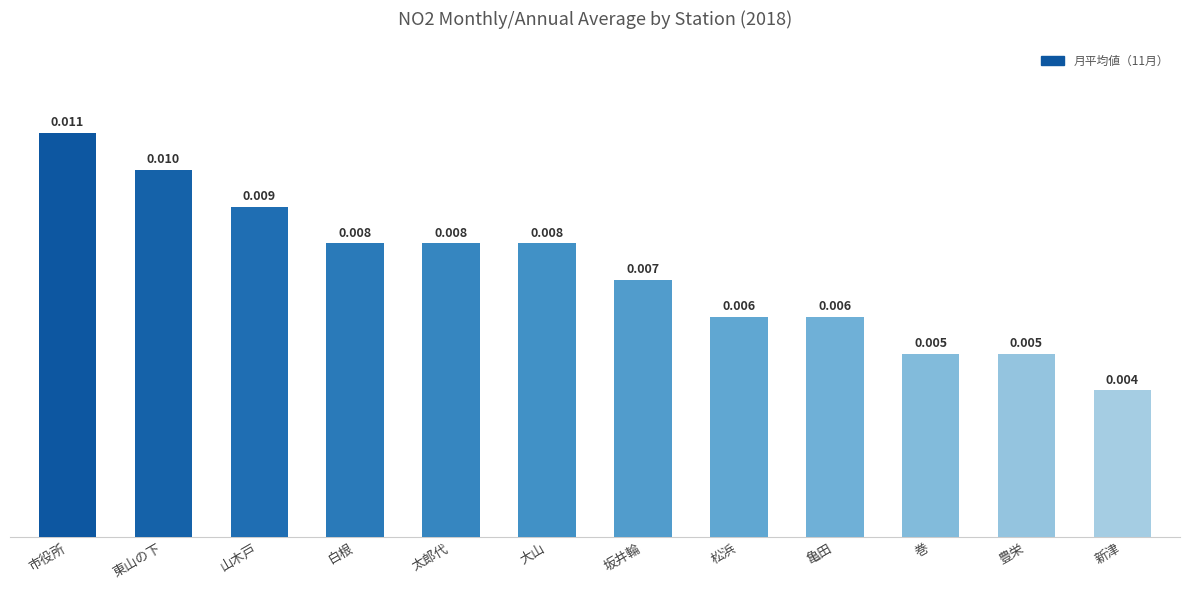

What is the label of the 6th bar from the left?

大山